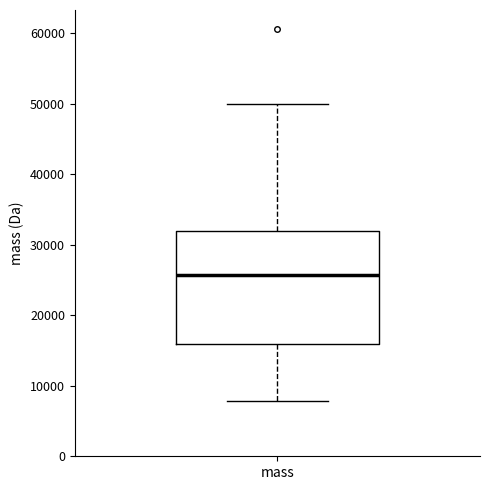

Where does the lower whisker of the box for mass end on the y-axis? The values are not printed on the chart, so give them approximately, as read against the axis.

8000